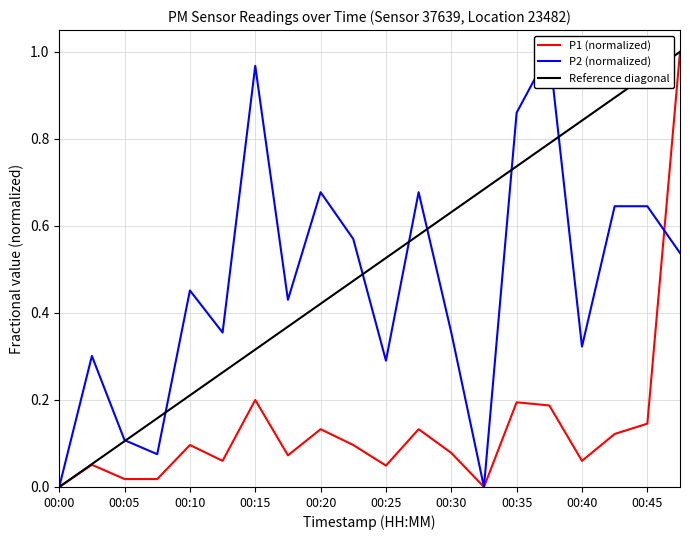

What is the maximum value for P2 (normalized)?

1.0